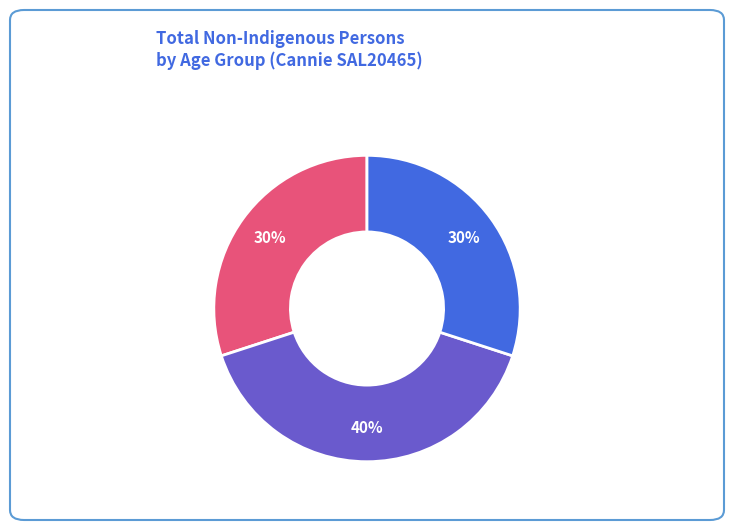

Is there a majority slice in this chart?

No